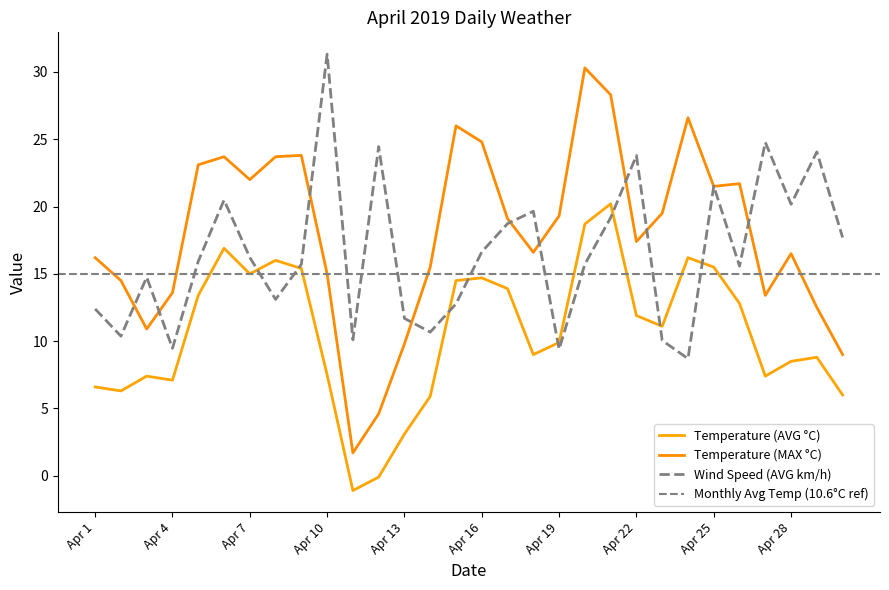

Does the chart display data point markers on the line(s)?

No